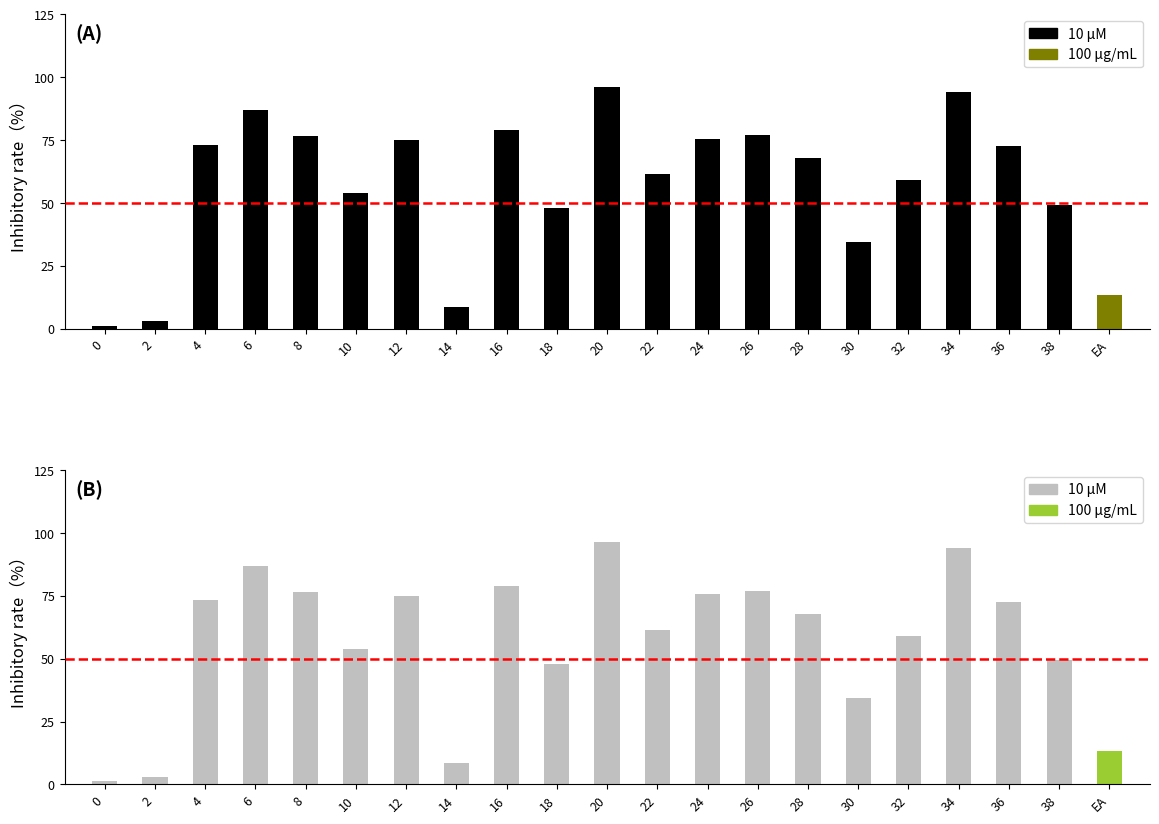

Is it true that the value at 36 is 105.8?

False